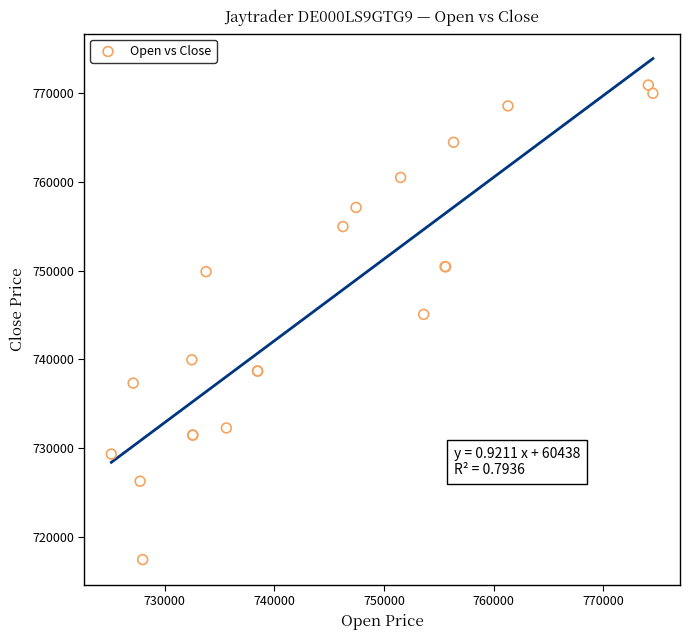

What Y value in the scatter plot is closest to 744174?

745068